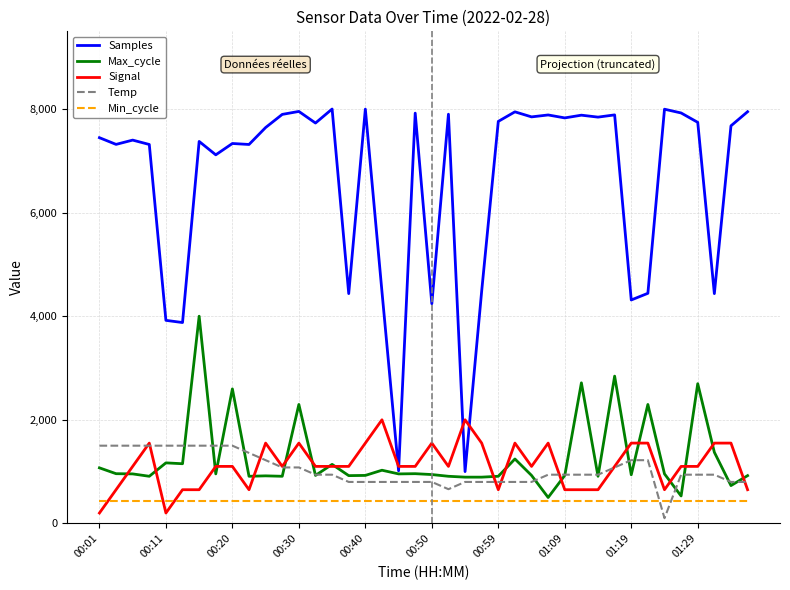

What is the lowest value of the Samples series?

1000.0